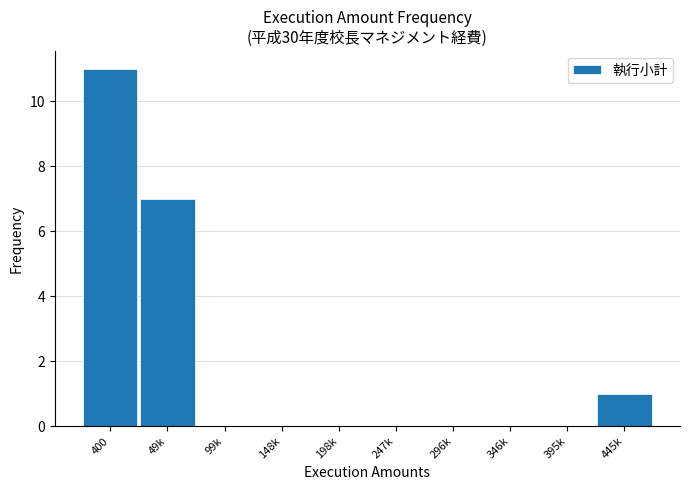

Reading right to left, what are all the values shown in this chart?

445k=1	395k=0	346k=0	296k=0	247k=0	198k=0	148k=0	99k=0	49k=7	400=11